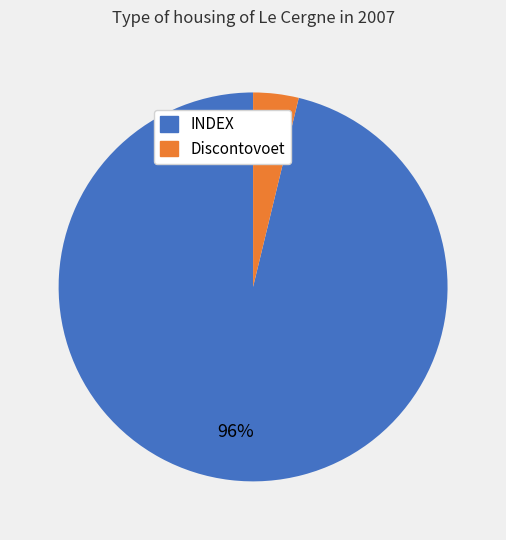

To the nearest percent, what is the average slice percentage?

50%